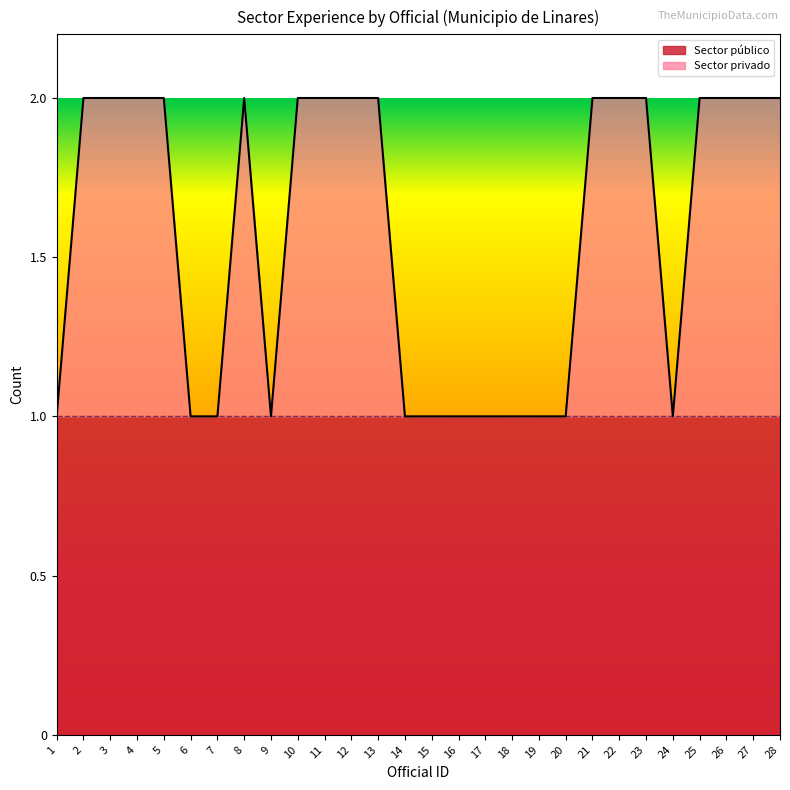

Is it true that the value at 2 is 4?

False